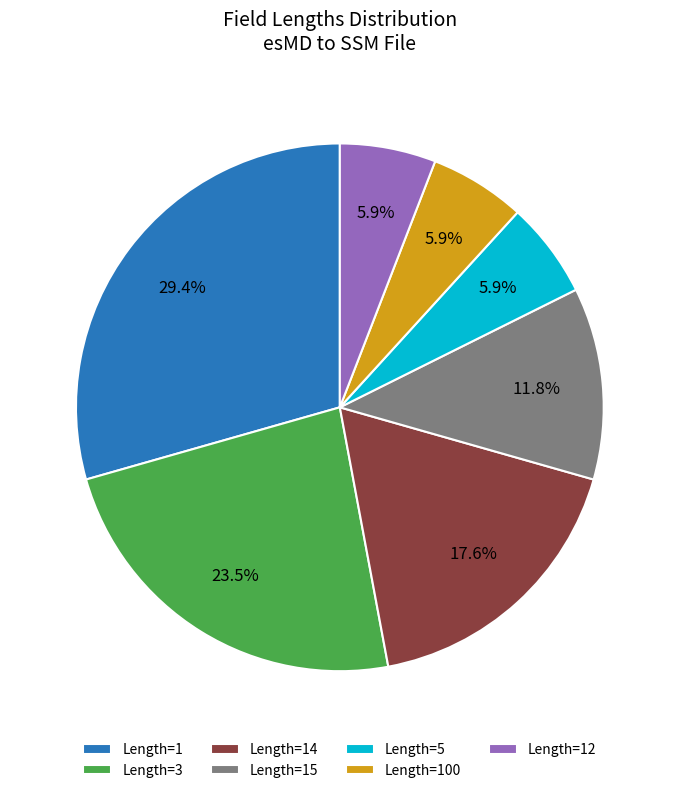

Between Length=5 and Length=1, which is larger?

Length=1